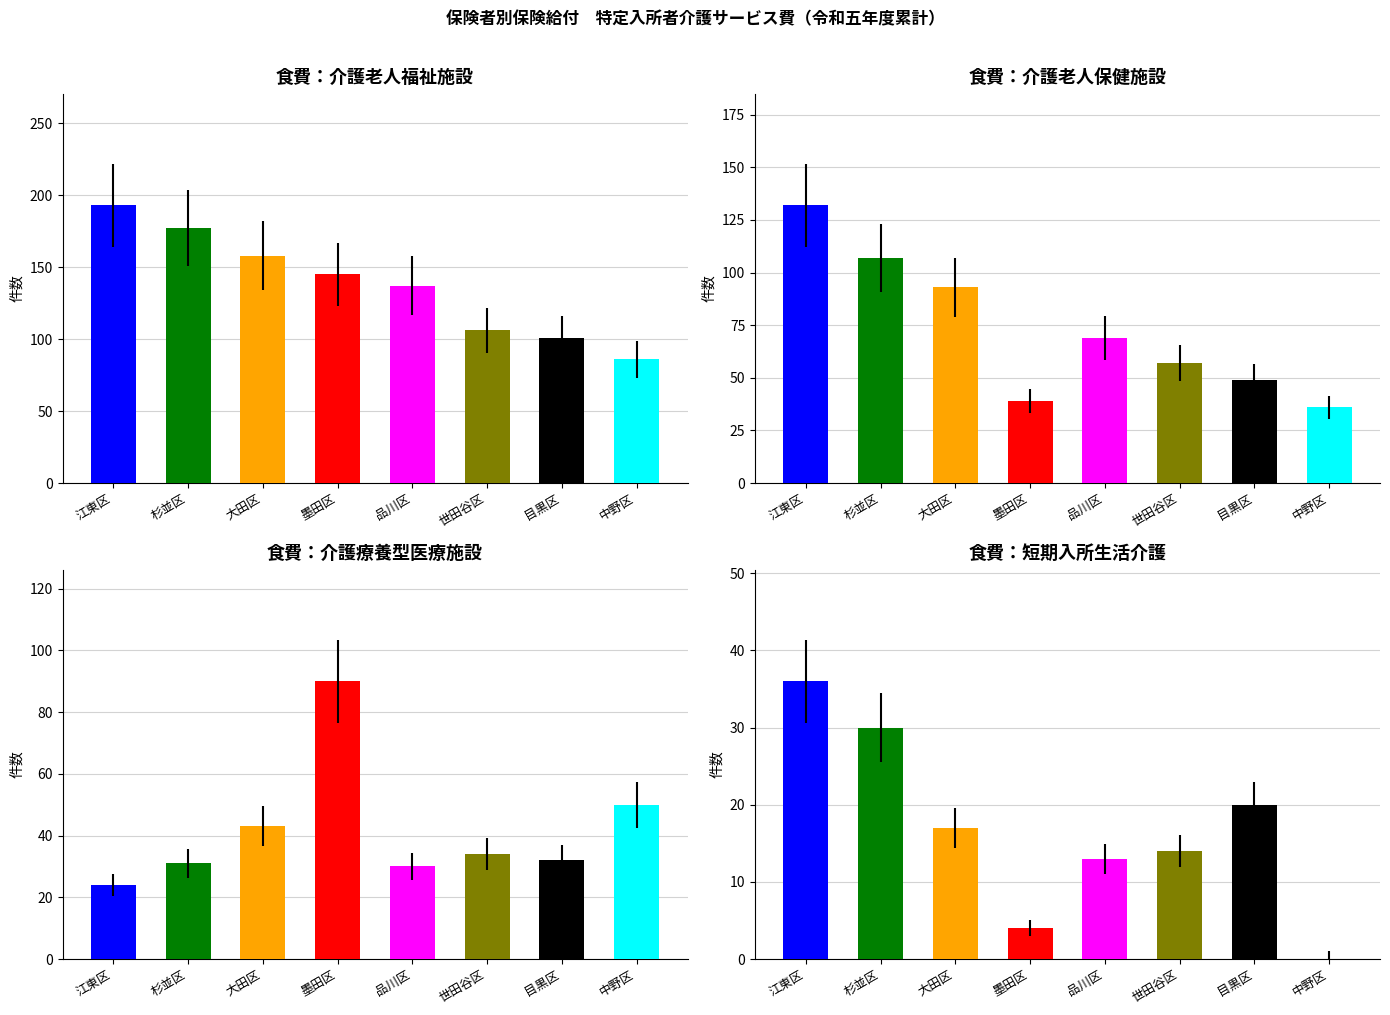

What position from the right is 杉並区?

7